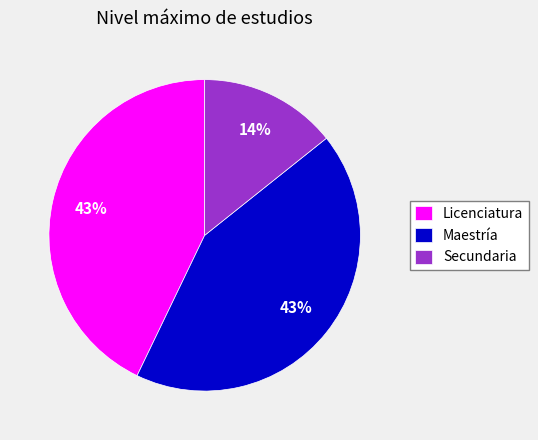

Which category has the smallest portion of the pie?

Secundaria